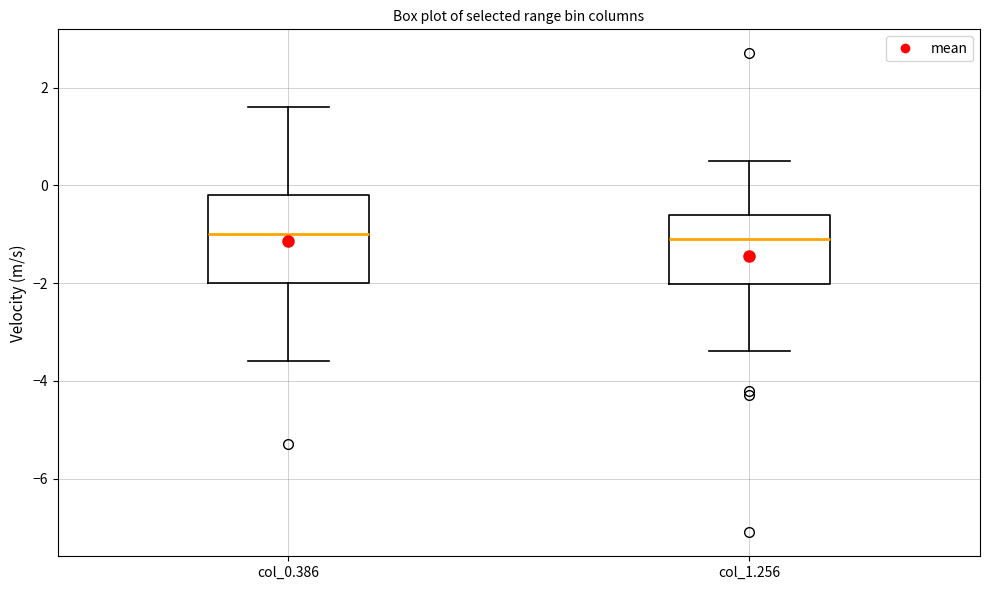

Comparing the boxes themselves (not the whiskers), which one is the tallest?

col_0.386